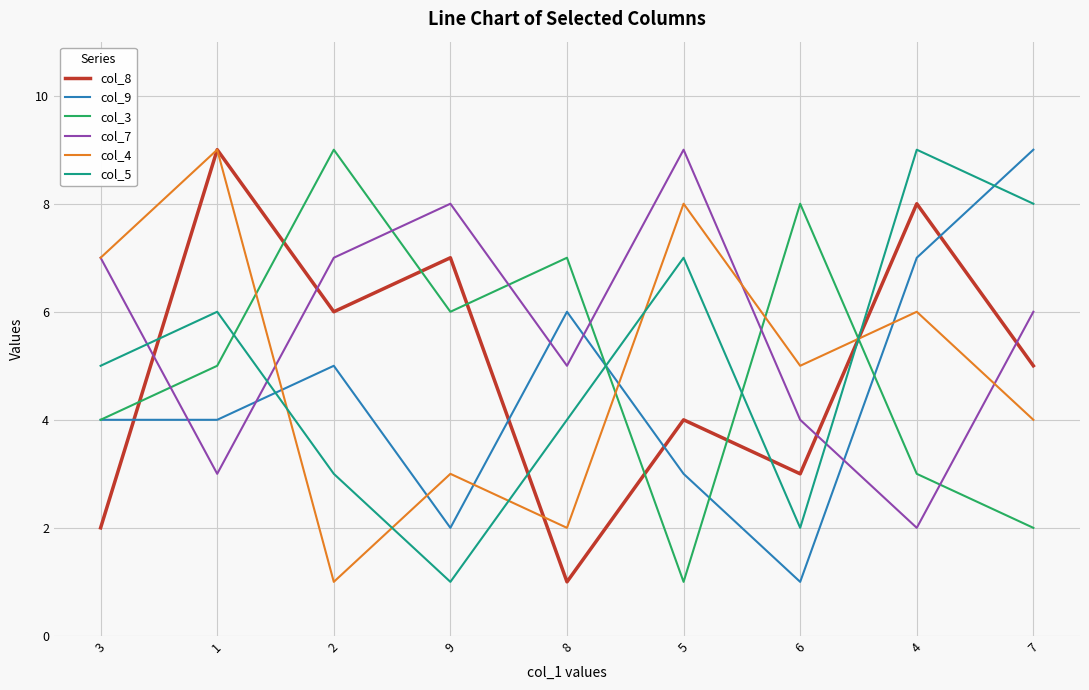

True or false: col_4 has more than 1 interior local peaks.

True